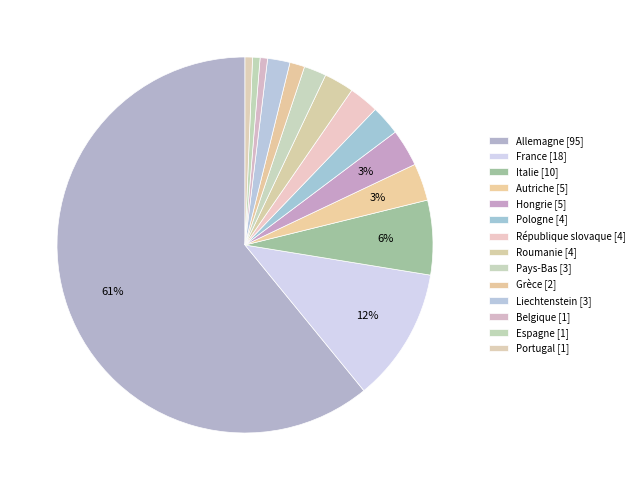

Count the number of slices in the pie.

14